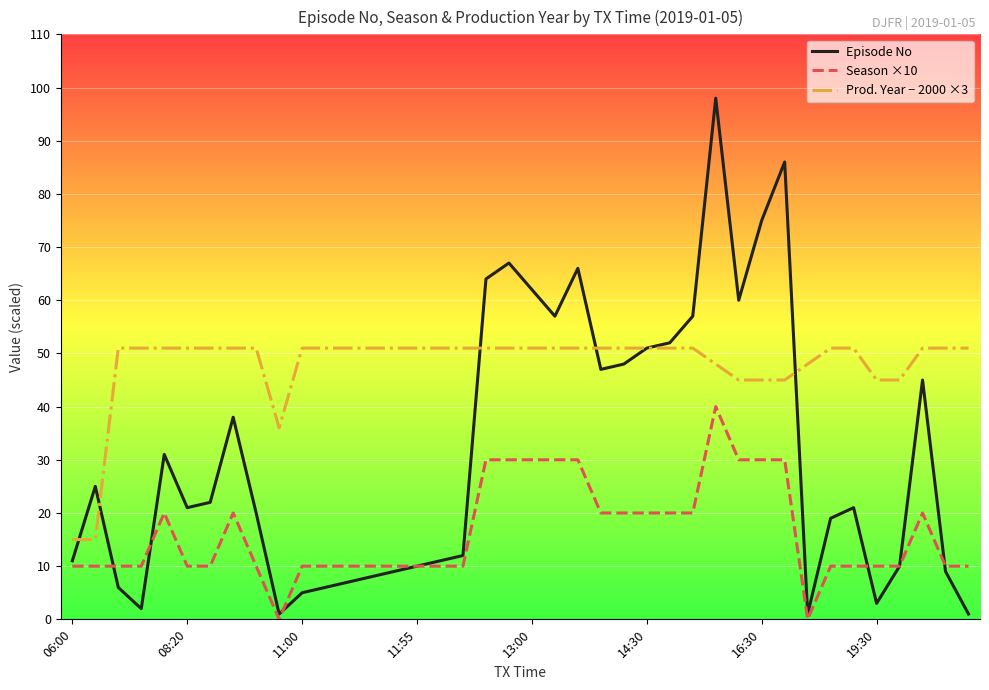

Which series has the largest total across all categories?

Prod. Year − 2000 ×3